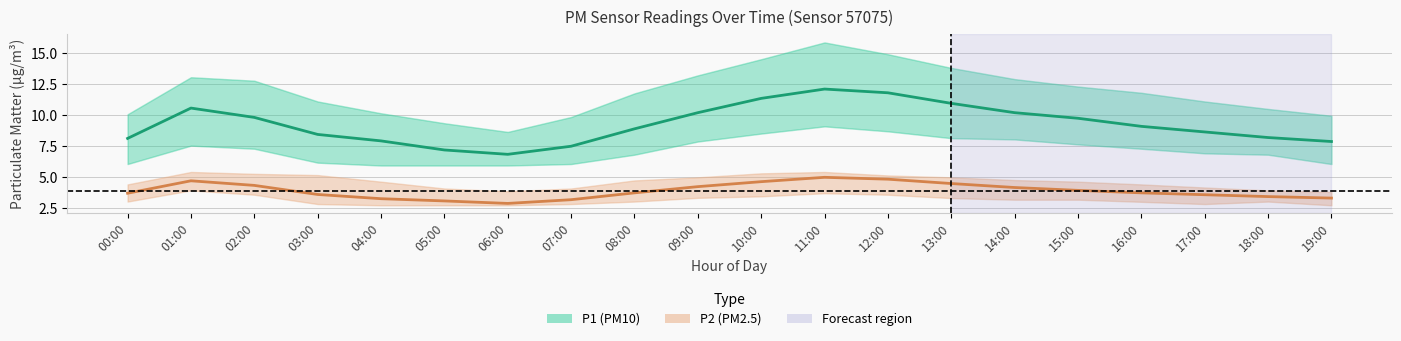

Reading left to right, extract all data points from this chart.

P1 (PM10): 8.1	10.6	9.8	8.4	7.9	7.2	6.8	7.5	8.9	10.2	11.3	12.1	11.8	10.9	10.2	9.8	9.1	8.7	8.2	7.9
P2 (PM2.5): 3.7	4.7	4.3	3.6	3.3	3.1	2.9	3.2	3.8	4.2	4.7	5.0	4.8	4.5	4.2	4.0	3.8	3.6	3.5	3.3